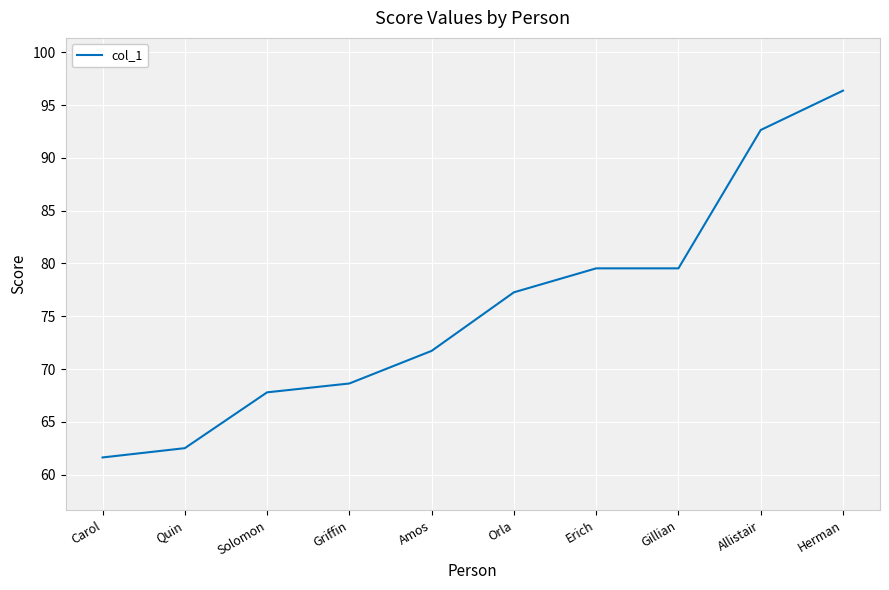

Reading right to left, list all the values displayed in this chart.

Herman=96.4	Allistair=92.7	Gillian=79.5	Erich=79.5	Orla=77.3	Amos=71.7	Griffin=68.6	Solomon=67.8	Quin=62.5	Carol=61.6